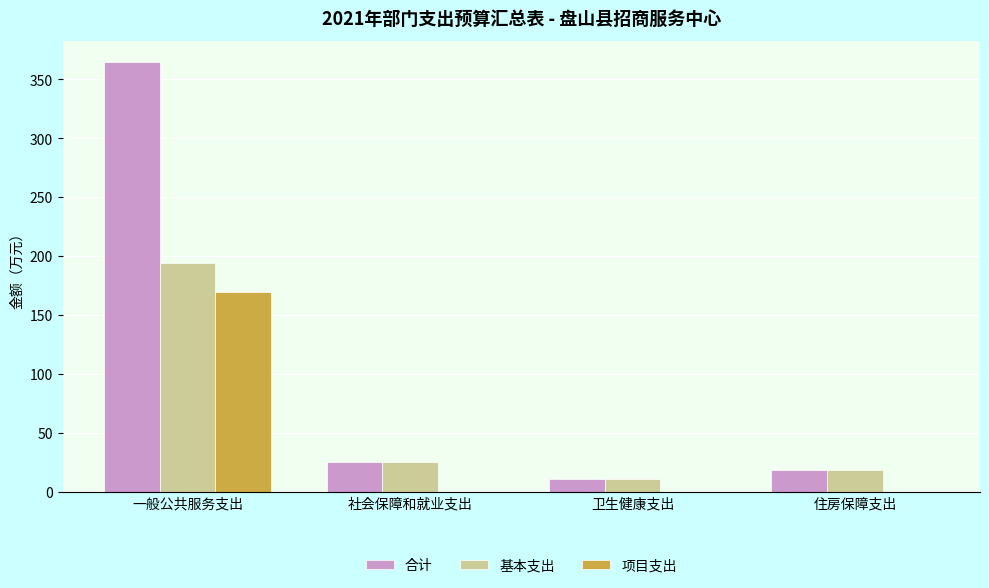

Which series has the largest total across all categories?

合计